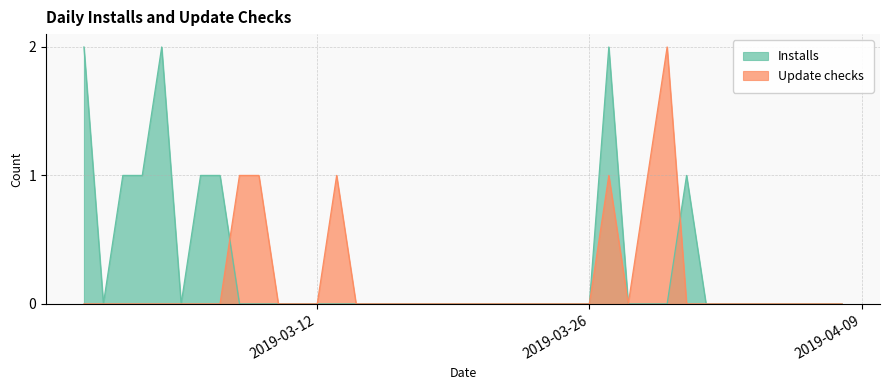

Is it true that Update checks equals 0 at 2019-03-06?

True